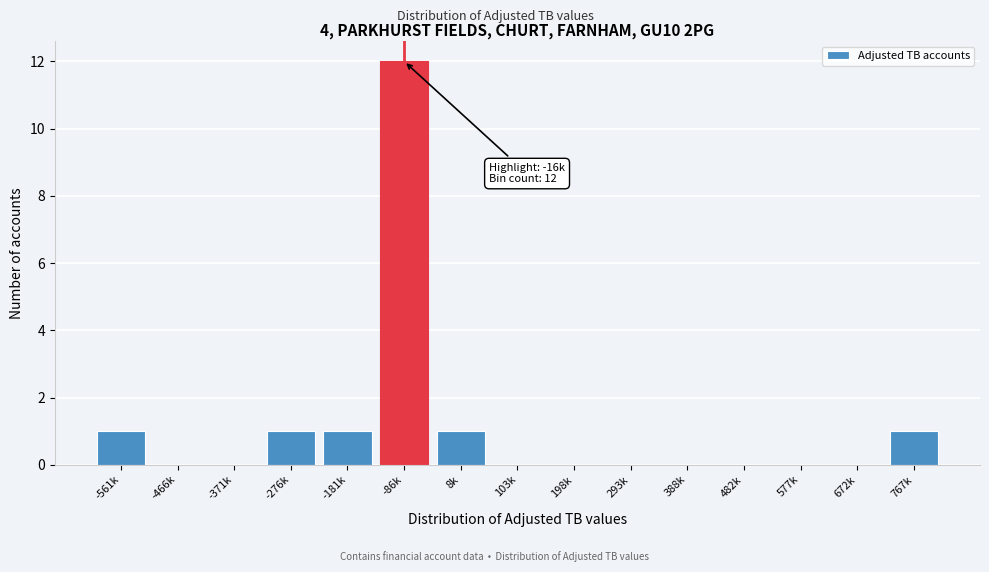

Reading right to left, list all the values displayed in this chart.

767k=1	672k=0	577k=0	482k=0	388k=0	293k=0	198k=0	103k=0	8k=1	-86k=12	-181k=1	-276k=1	-371k=0	-466k=0	-561k=1